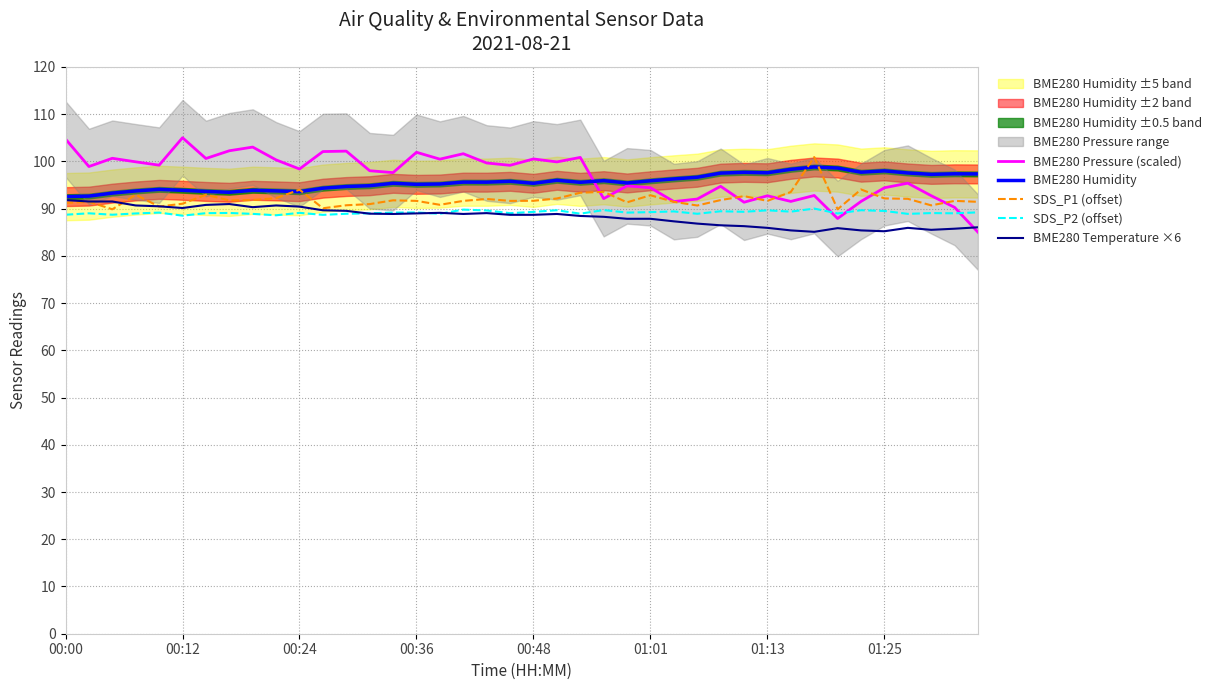

True or false: BME280 Humidity has a value of 132.3 at 00:24.

False